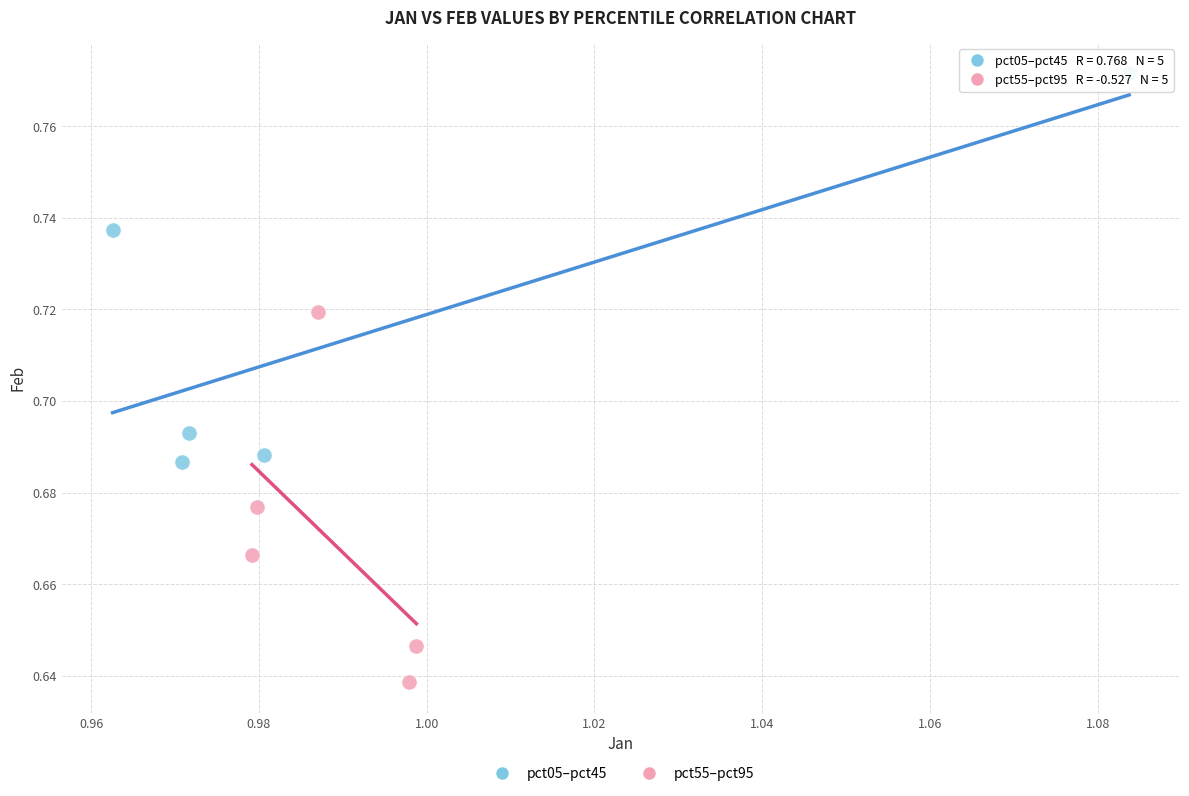

What are all the series names shown in the legend?

pct05–pct45, pct55–pct95